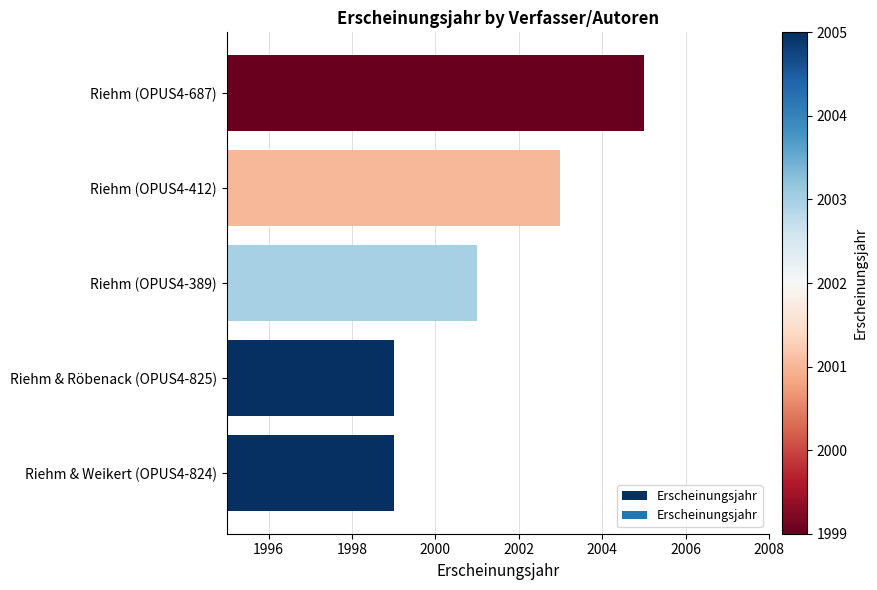

Reading bottom to top, list all the values displayed in this chart.

1999	1999	2001	2003	2005